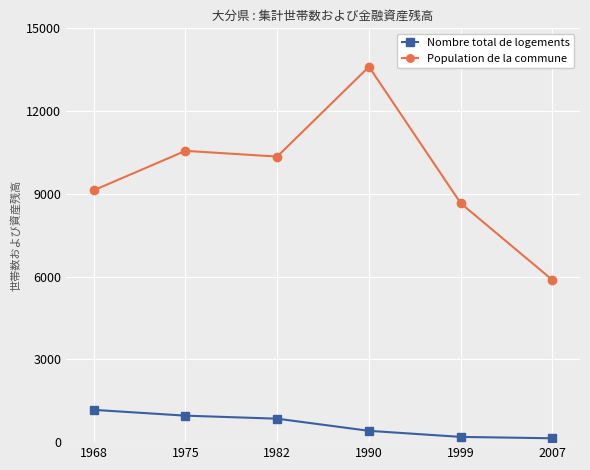

At which label does Population de la commune reach its minimum?

2007